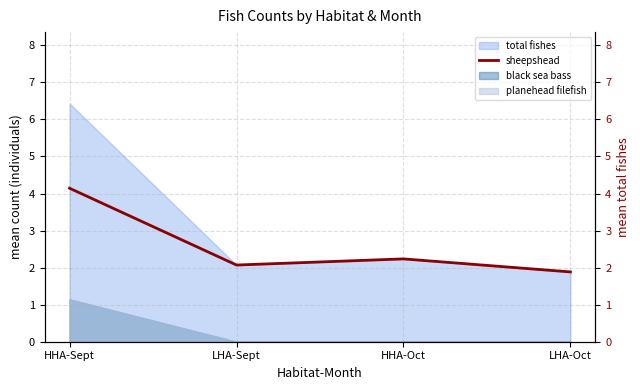

What is the change in value from LHA-Sept to HHA-Oct?

+0.2